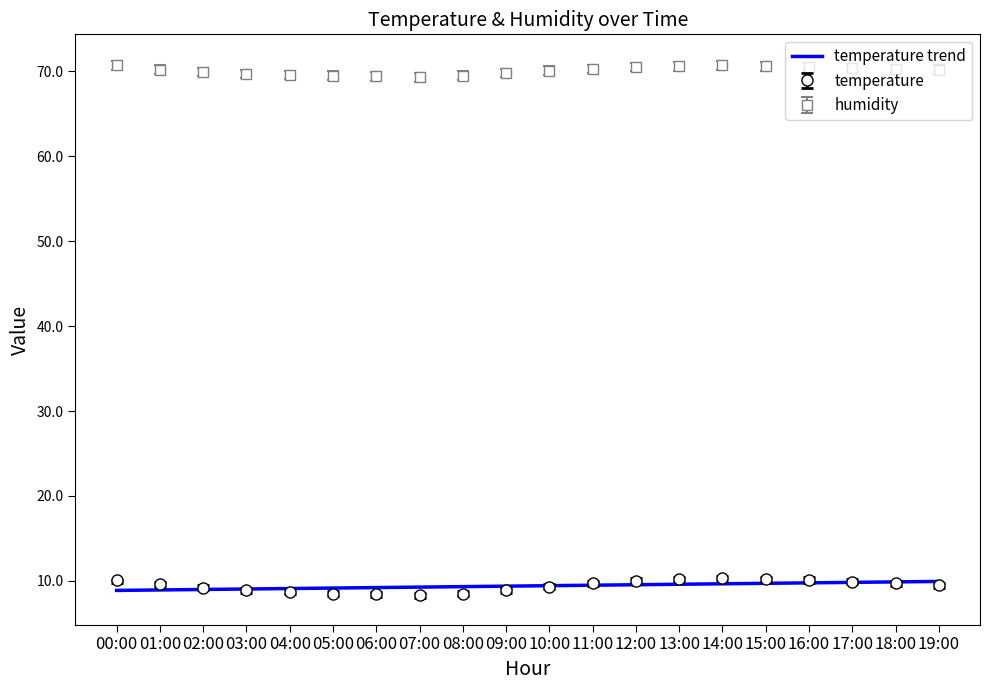

How many categories are shown in the chart?

20